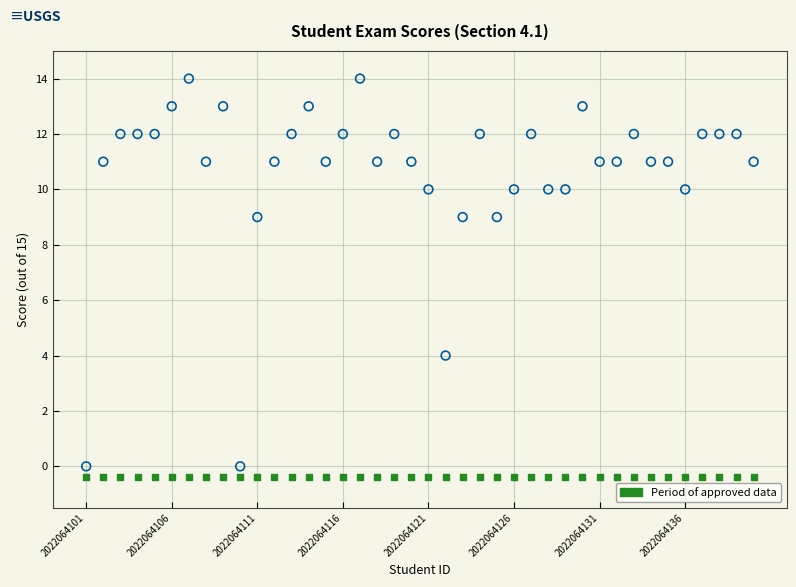

Across all series, what Y value is closest to 6?

4.0